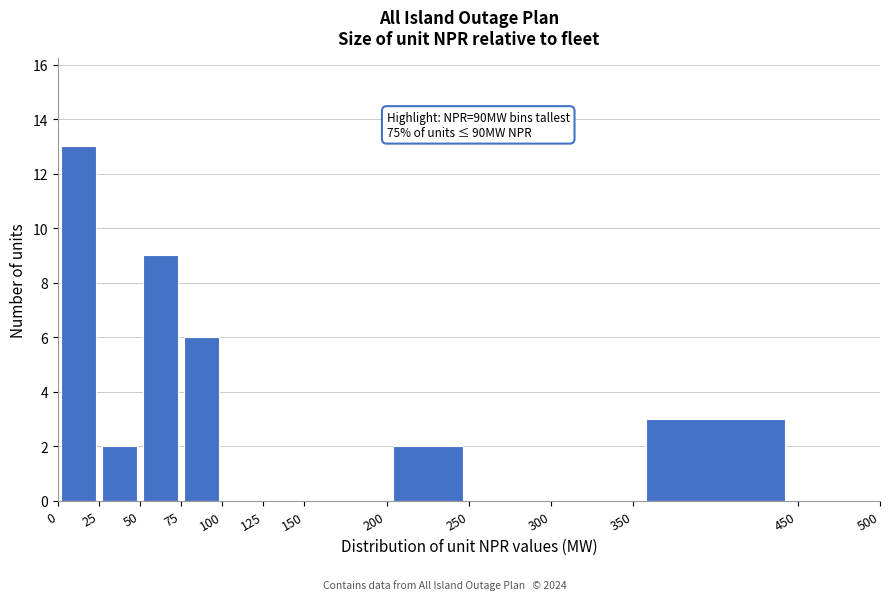

Which range on the x-axis has the tallest bar?

0 to 25